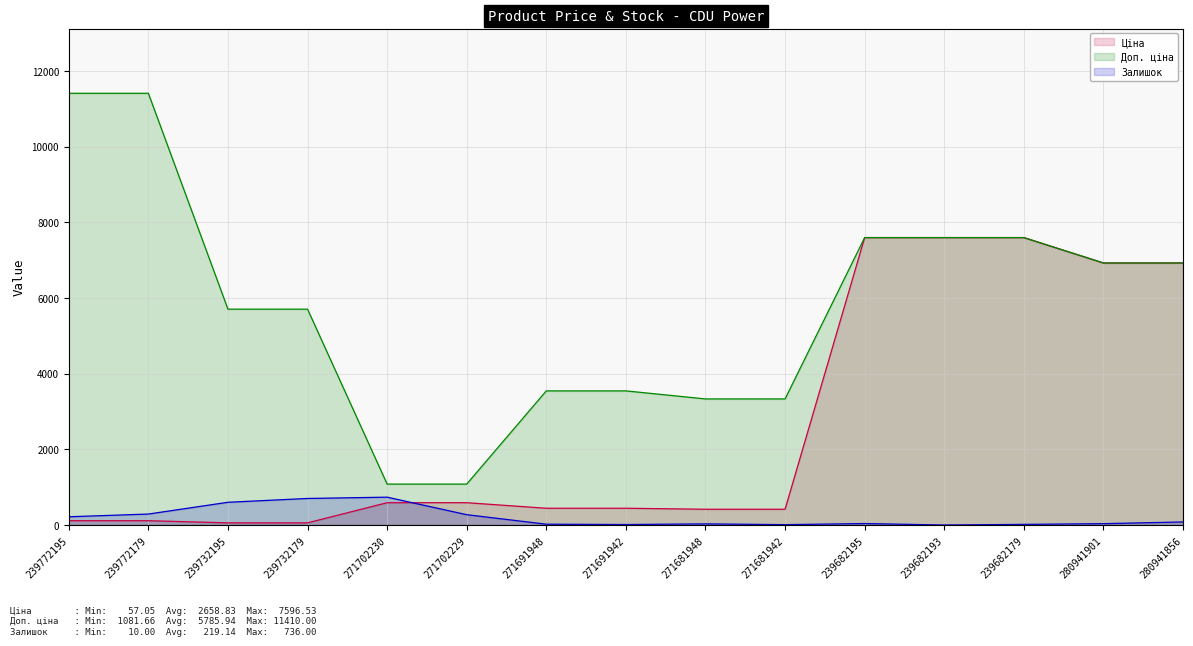

Which category has the highest value across all series?

239772195